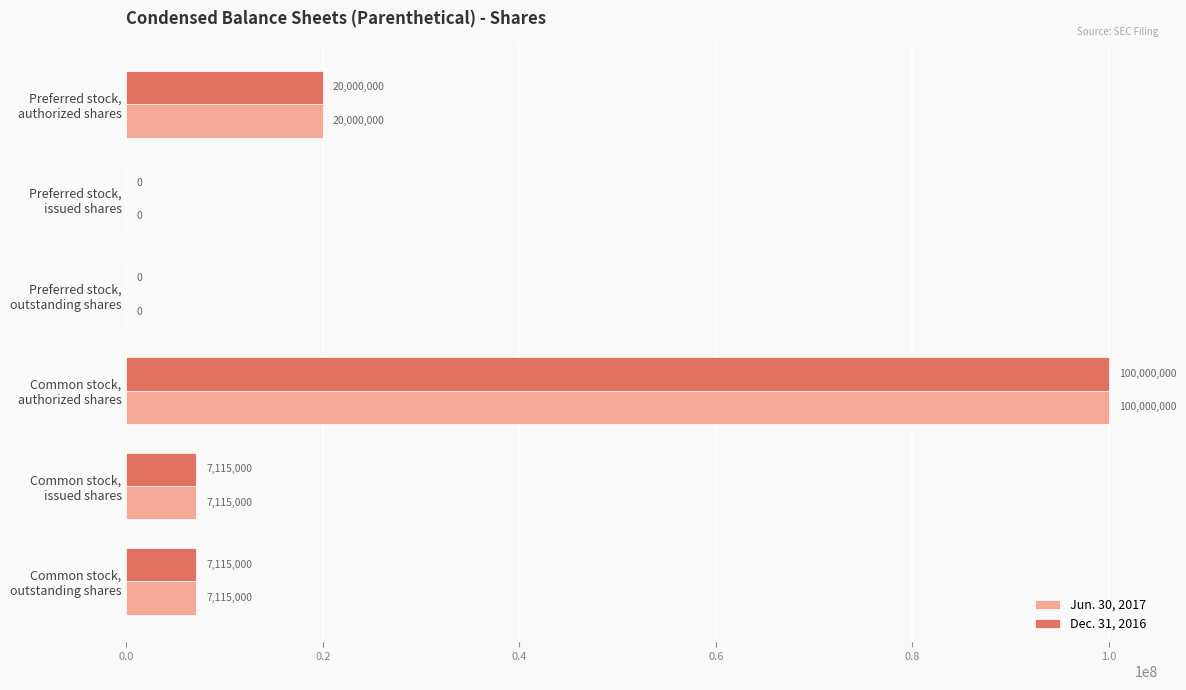

What is the sum of all Dec. 31, 2016 values?

134230000